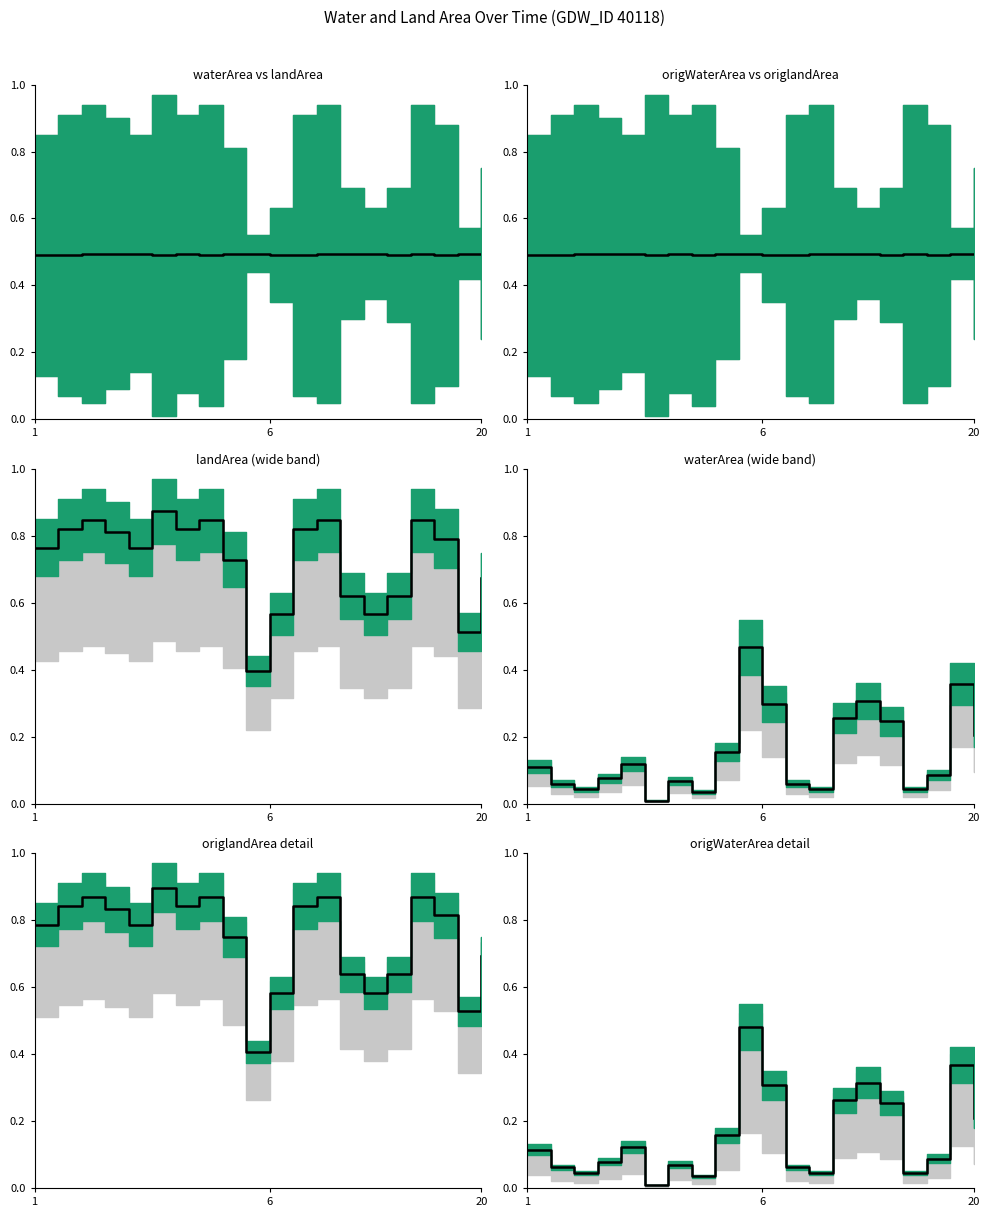

What is the sum of all values?

3.1